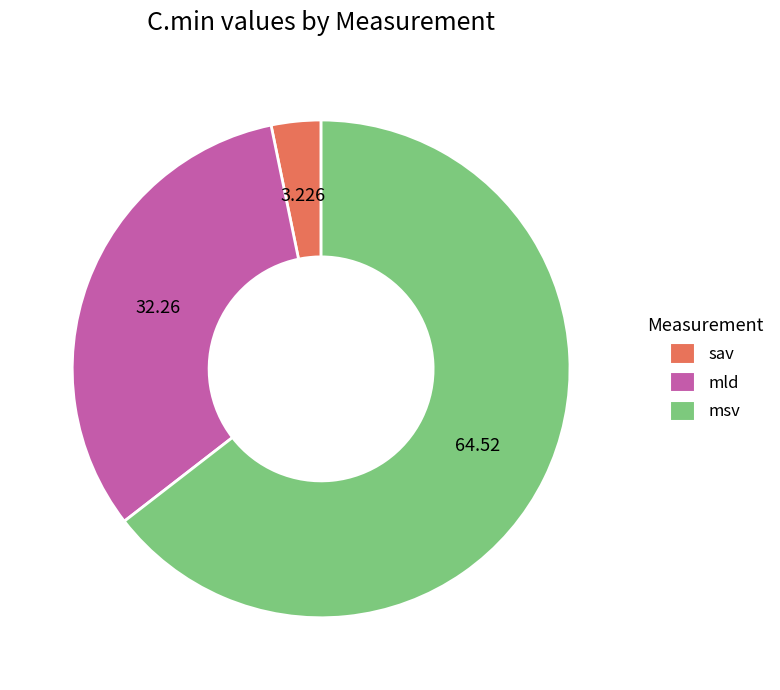

Is it true that sav is 3% of the pie?

True